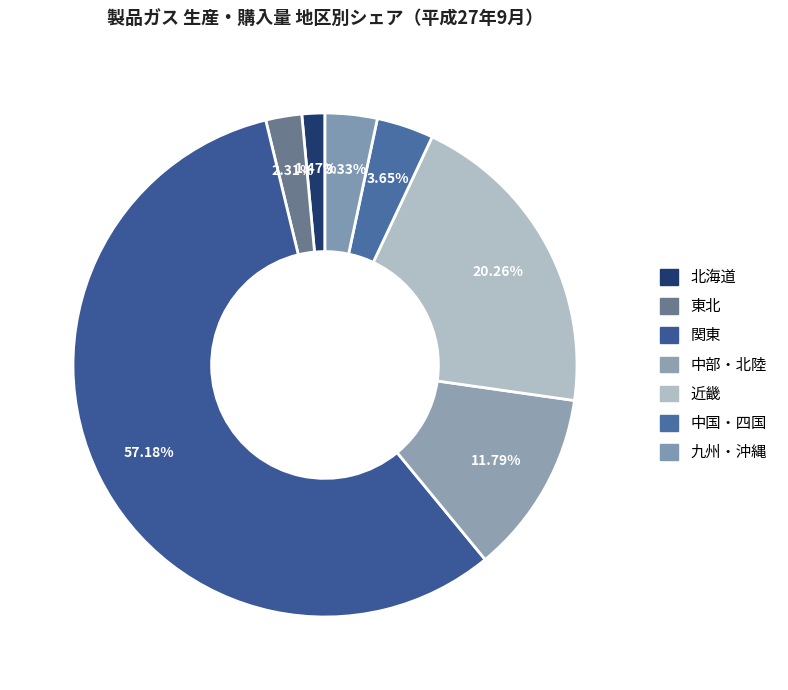

What is the largest slice in the pie chart?

関東